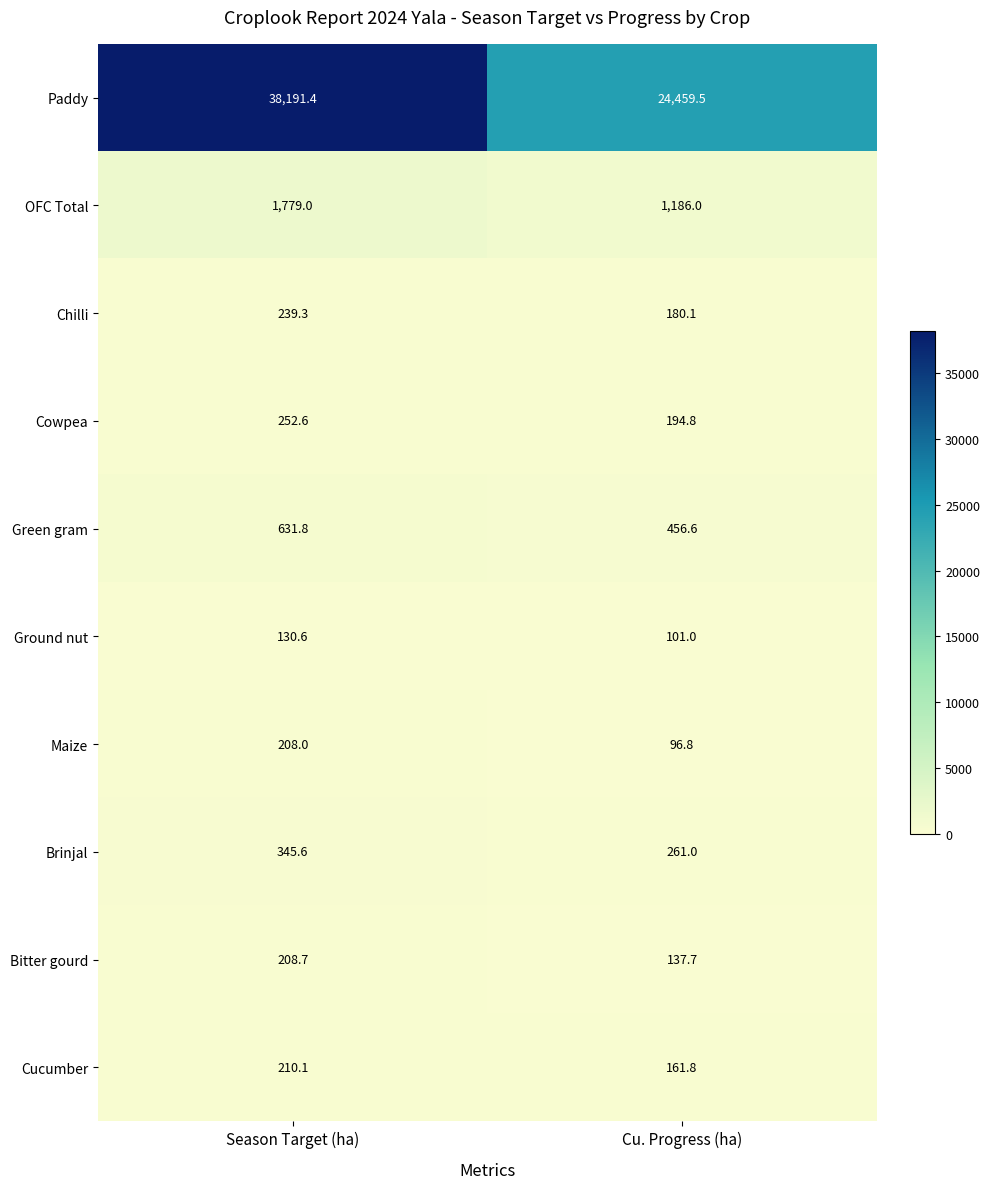

Which series has the largest total across all categories?

Paddy